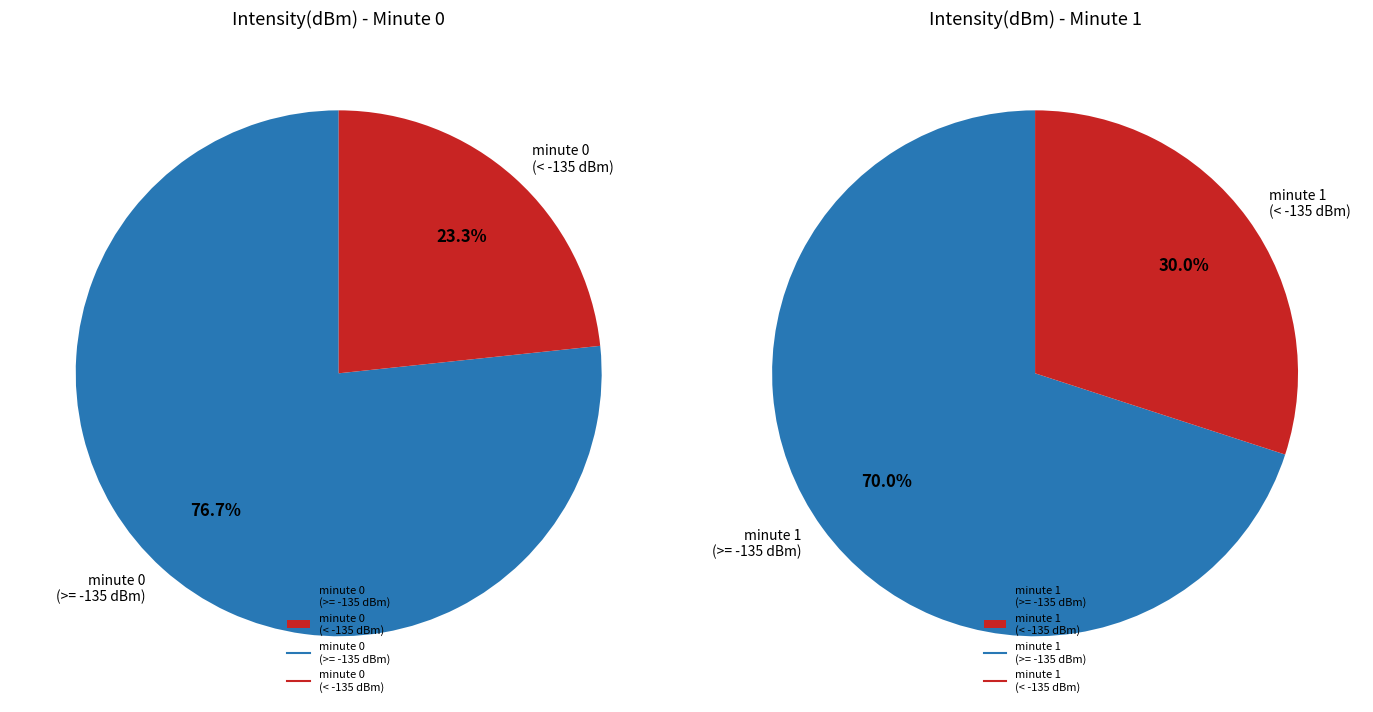

Does minute_0_count represent more than half of the total?

No